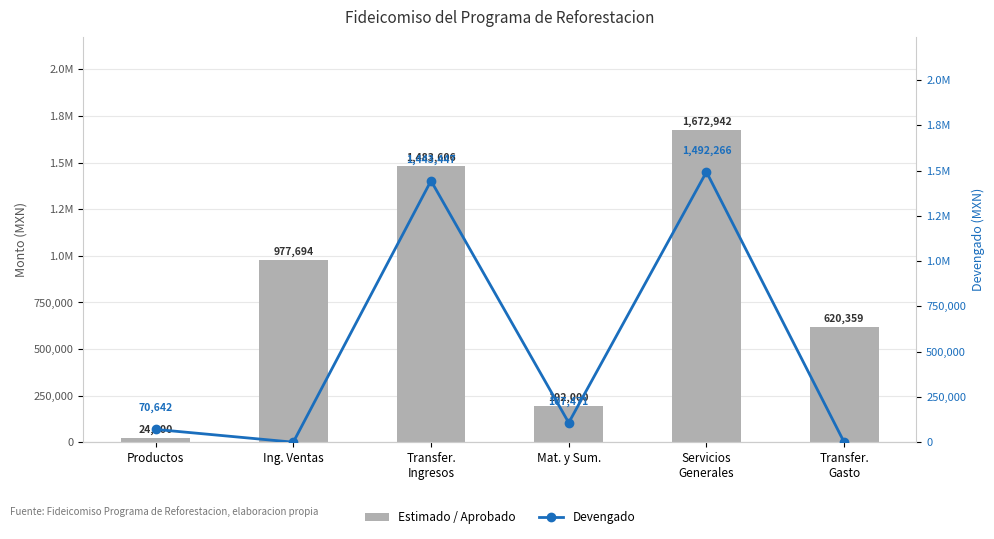

List the series in order of their overall mean, highest first.

Estimado / Aprobado, Devengado